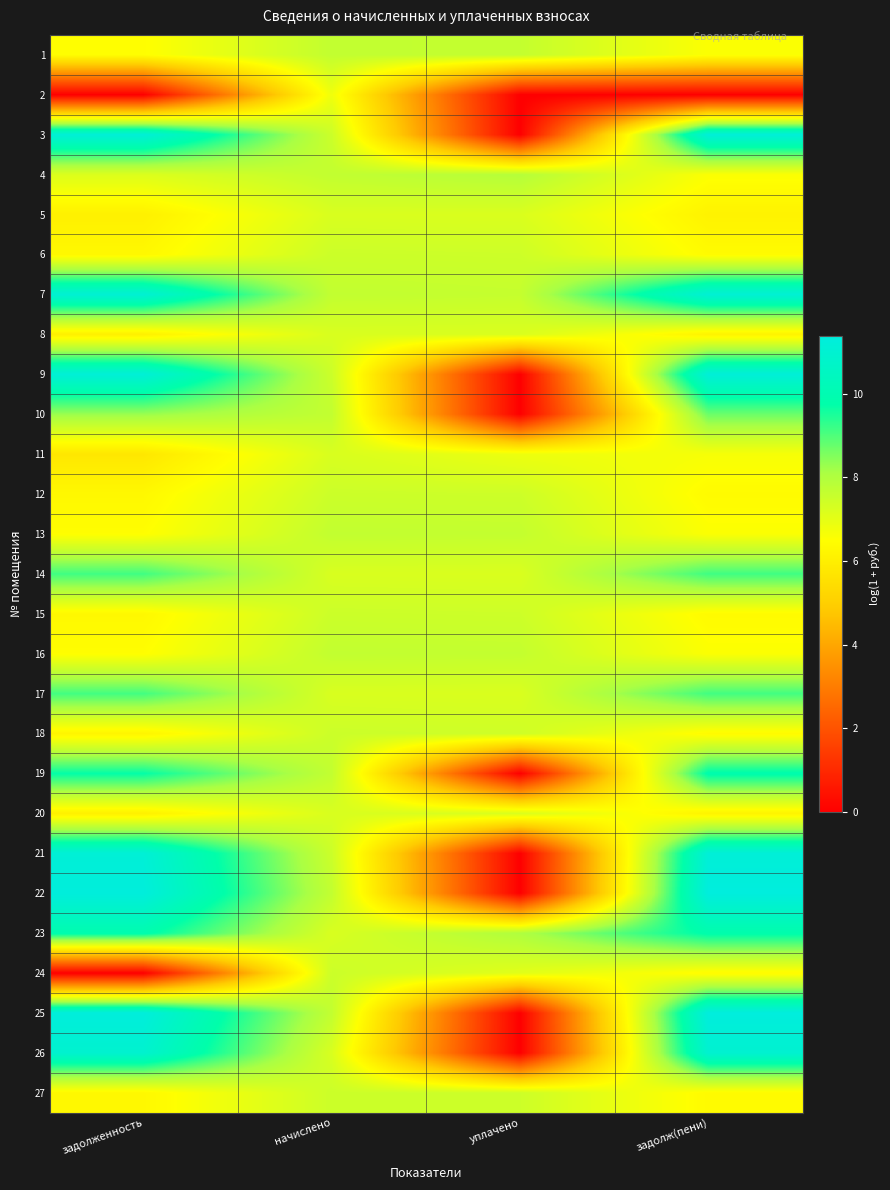

Which label corresponds to the smallest value in the chart?

задолженность